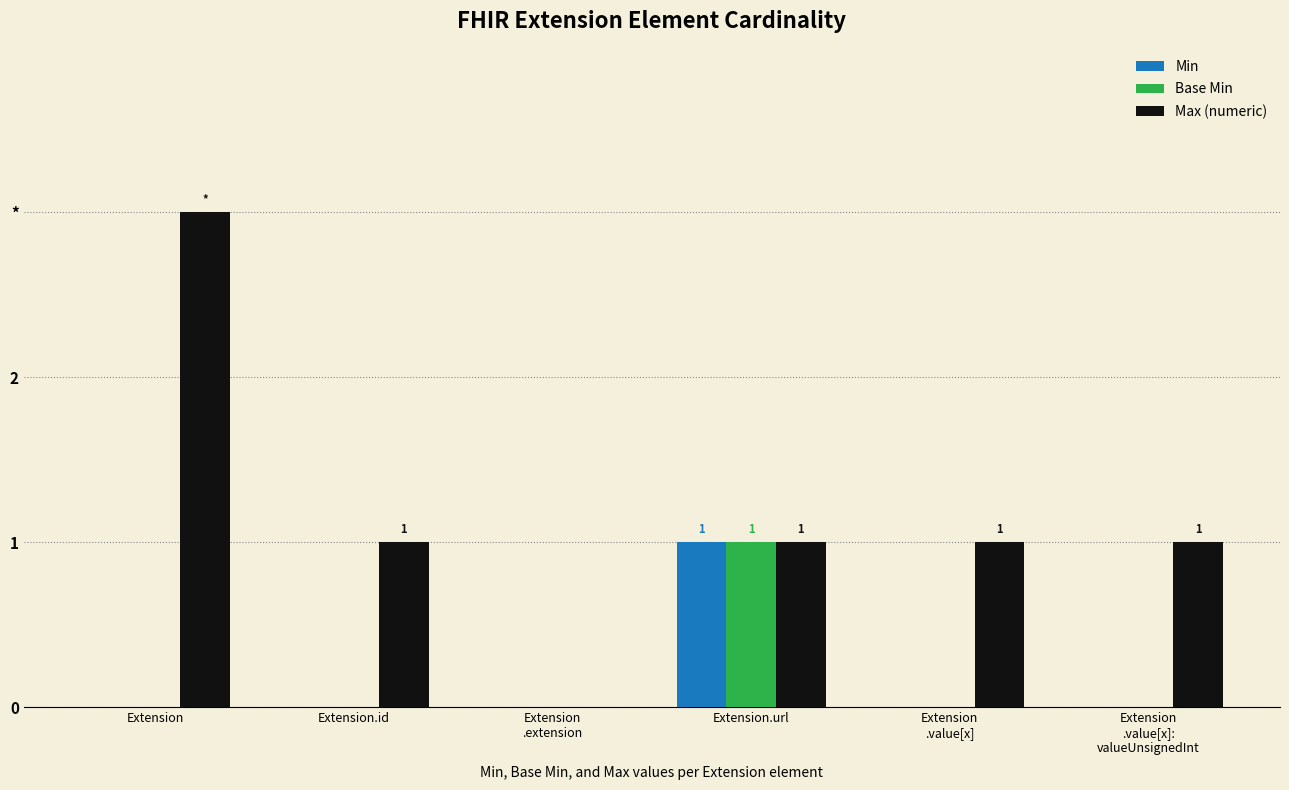

At how many categories does at least one series exceed 2?

1